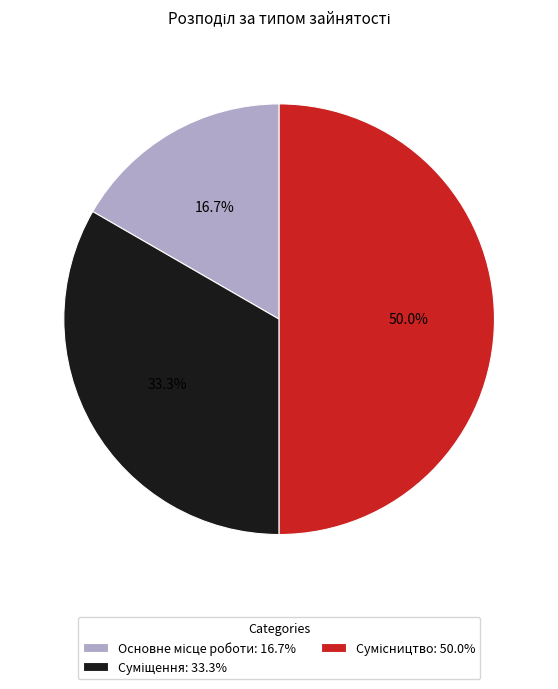

Count the number of slices in the pie.

3